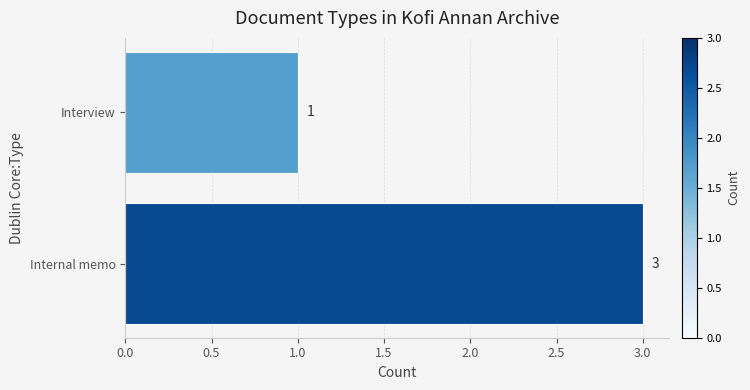

What is the ratio of the value at Interview to the value at Internal memo?

0.3